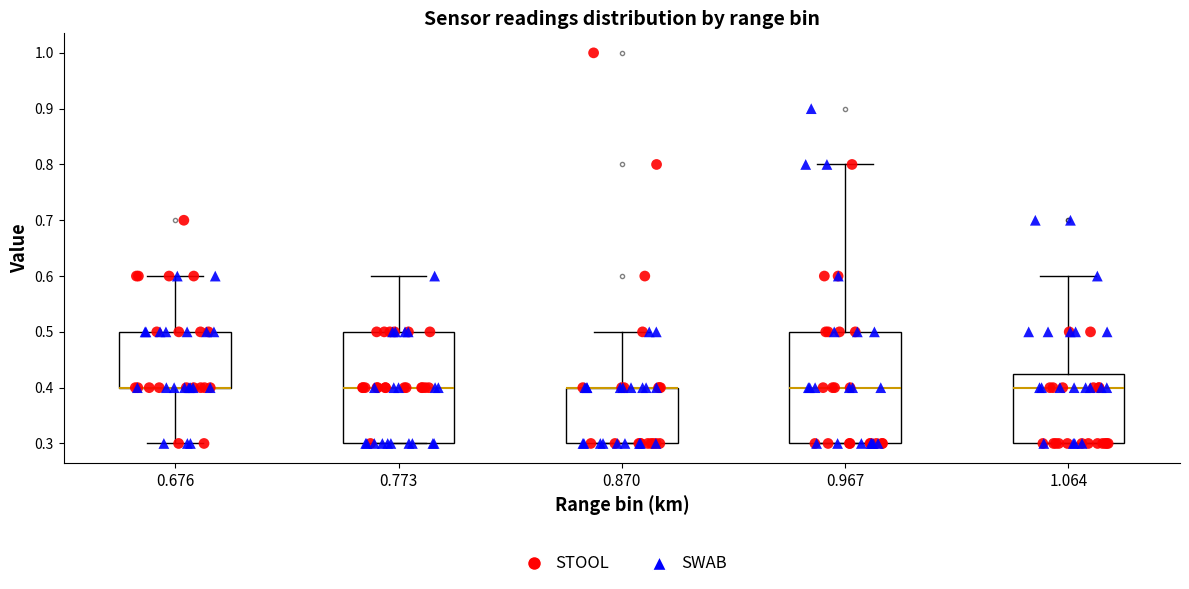

Where is the upper edge of the box at x = 0.773 on the y-axis? The values are not printed on the chart, so give them approximately, as read against the axis.

0.50